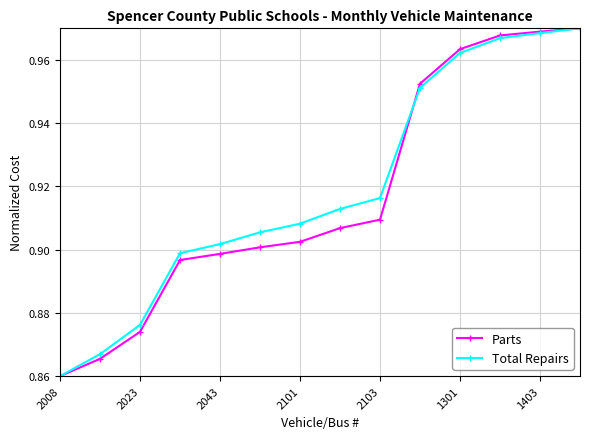

How many Total Repairs values are between 0 and 1?

14